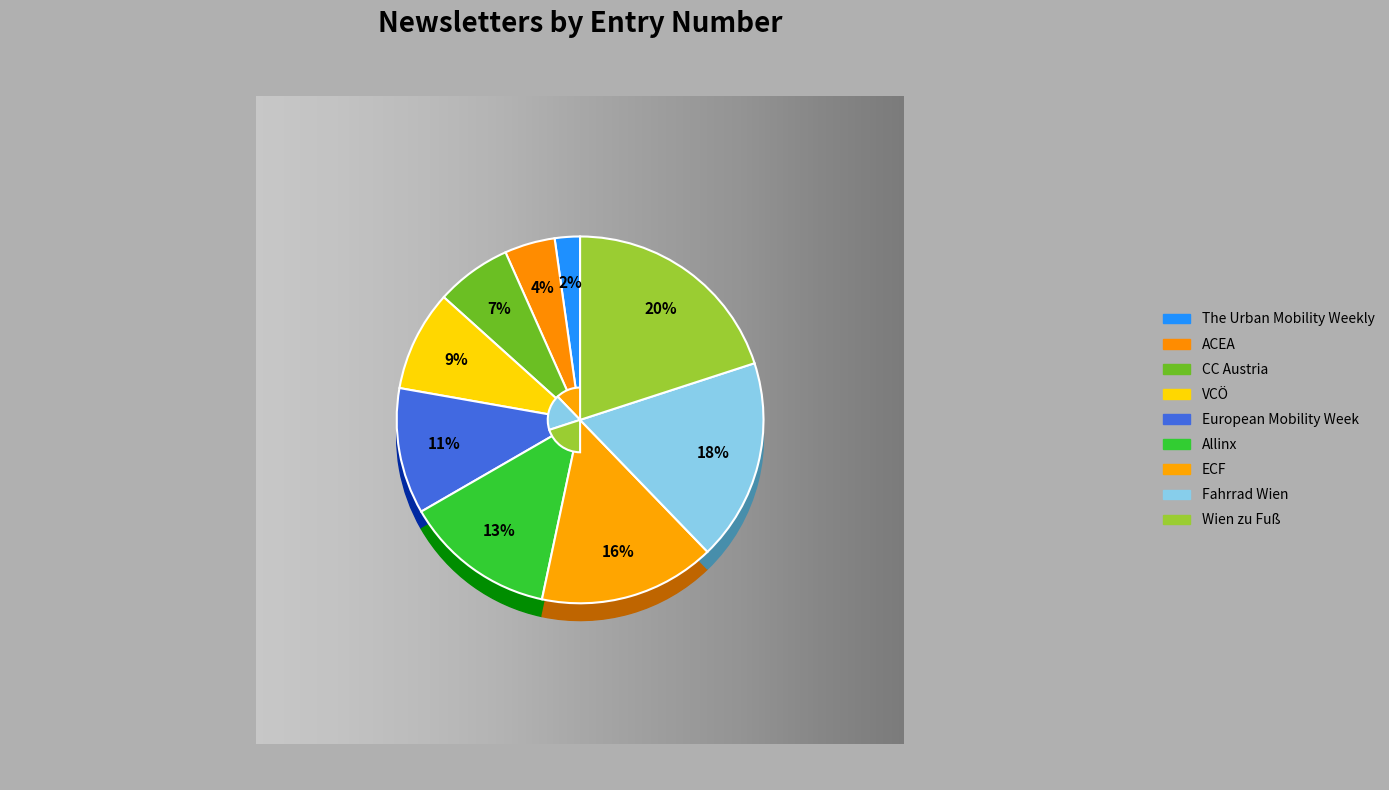

Rank the categories by value from highest to lowest.

Wien zu Fuß, Fahrrad Wien, ECF, Allinx, European Mobility Week, VCÖ, CC Austria, ACEA, The Urban Mobility Weekly